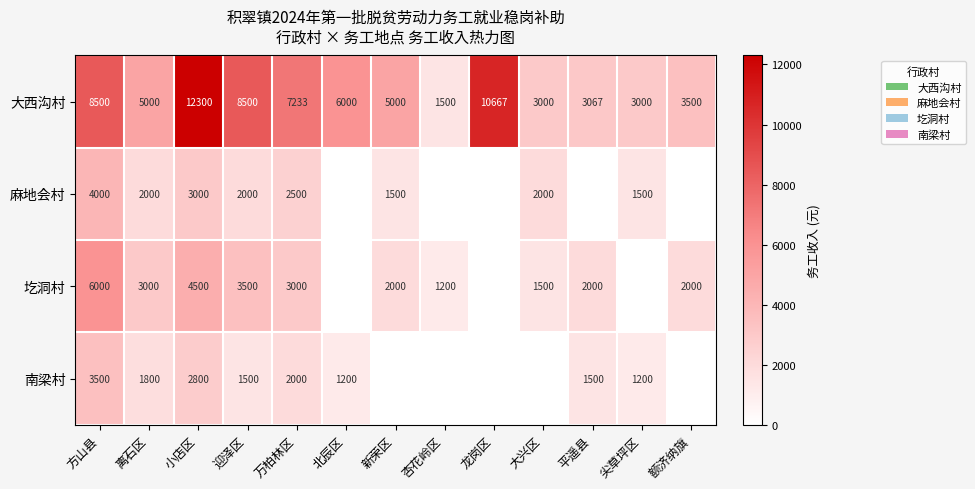

Which has a higher value, 龙岗区 or 迎泽区?

龙岗区